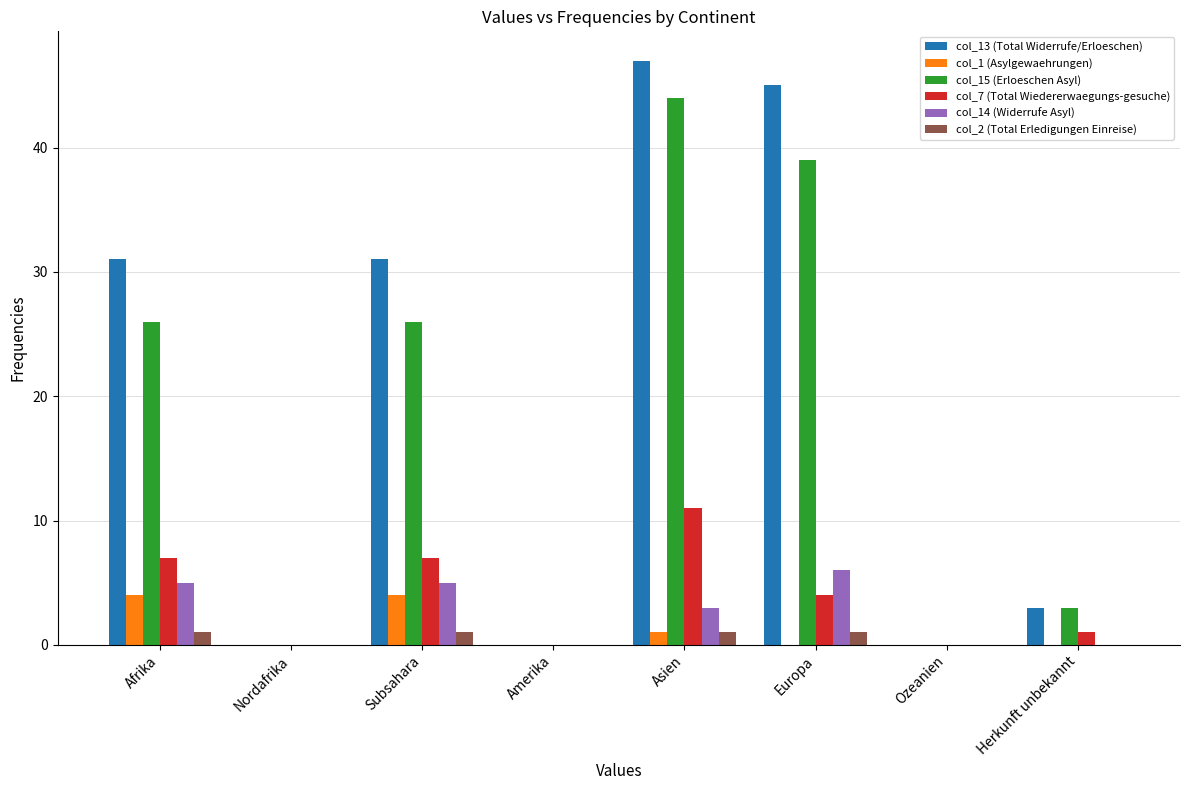

Count the number of categories in the chart.

8